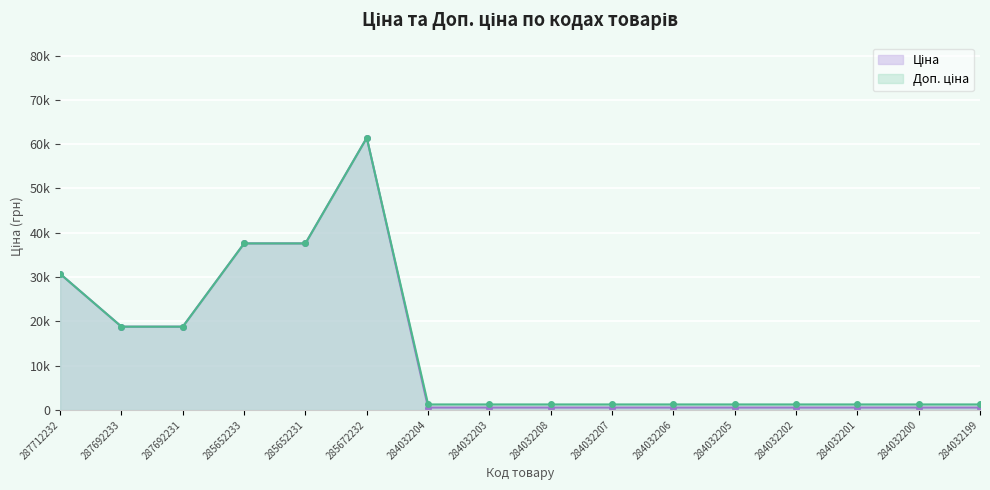

Which series has the largest total across all categories?

Доп. ціна